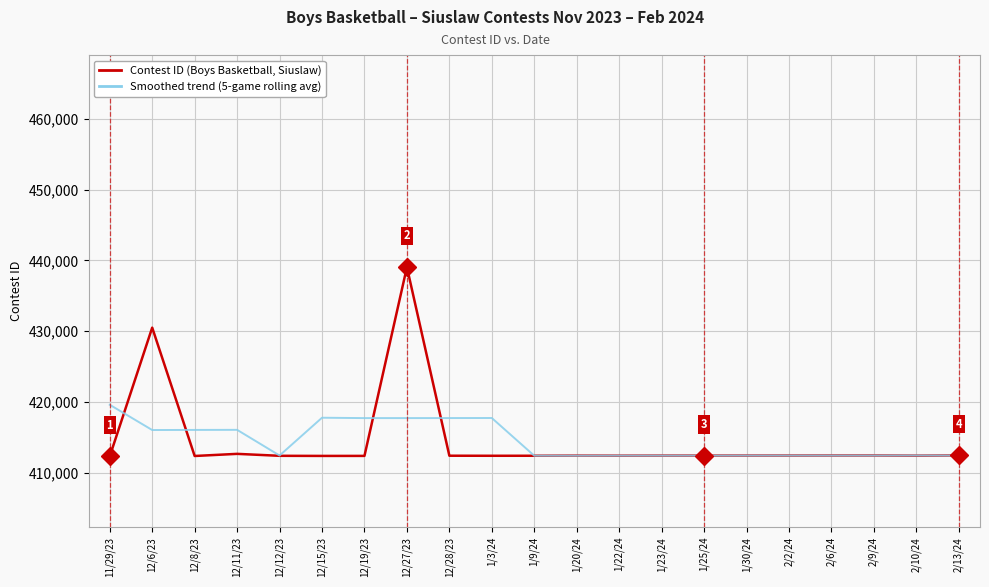

At which category is the sum across all series the highest?

12/27/23